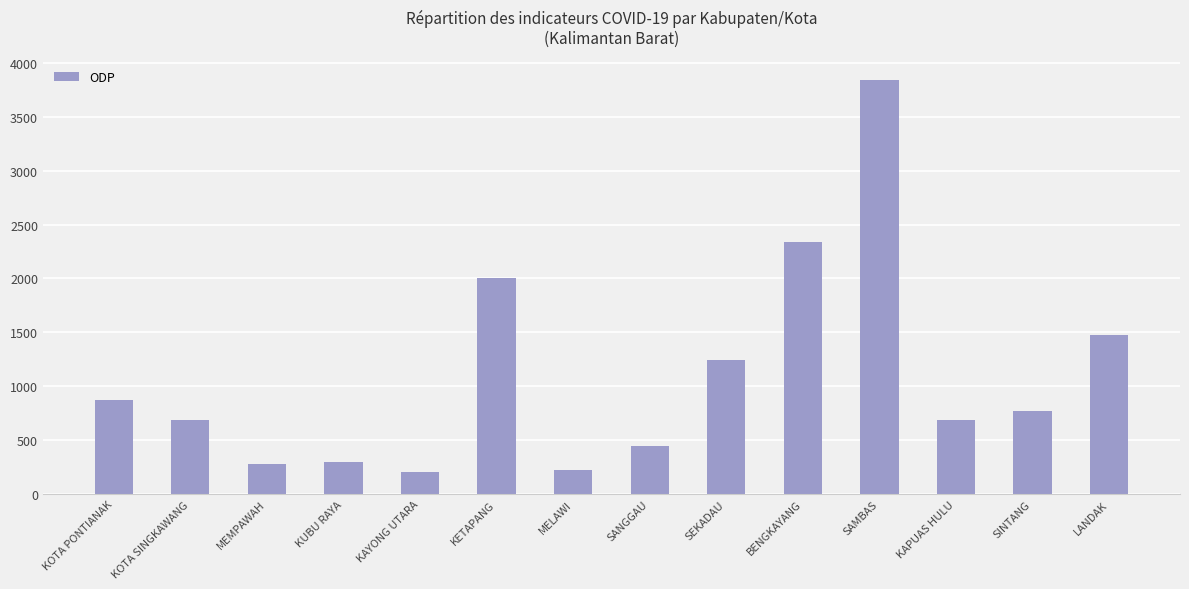

Approximately how many times larger is the value at SINTANG compared to MELAWI?

3.4